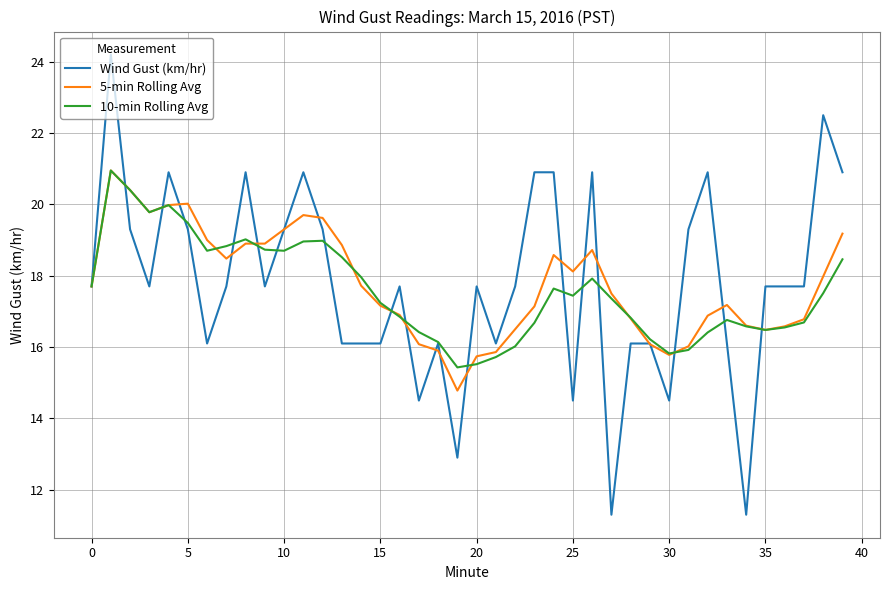

What is the maximum value for Wind Gust (km/hr)?

24.2